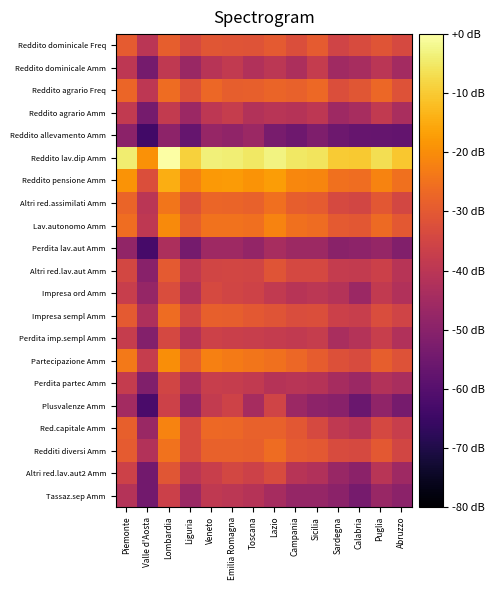

Which label corresponds to the smallest value in the chart?

Valle d'Aosta